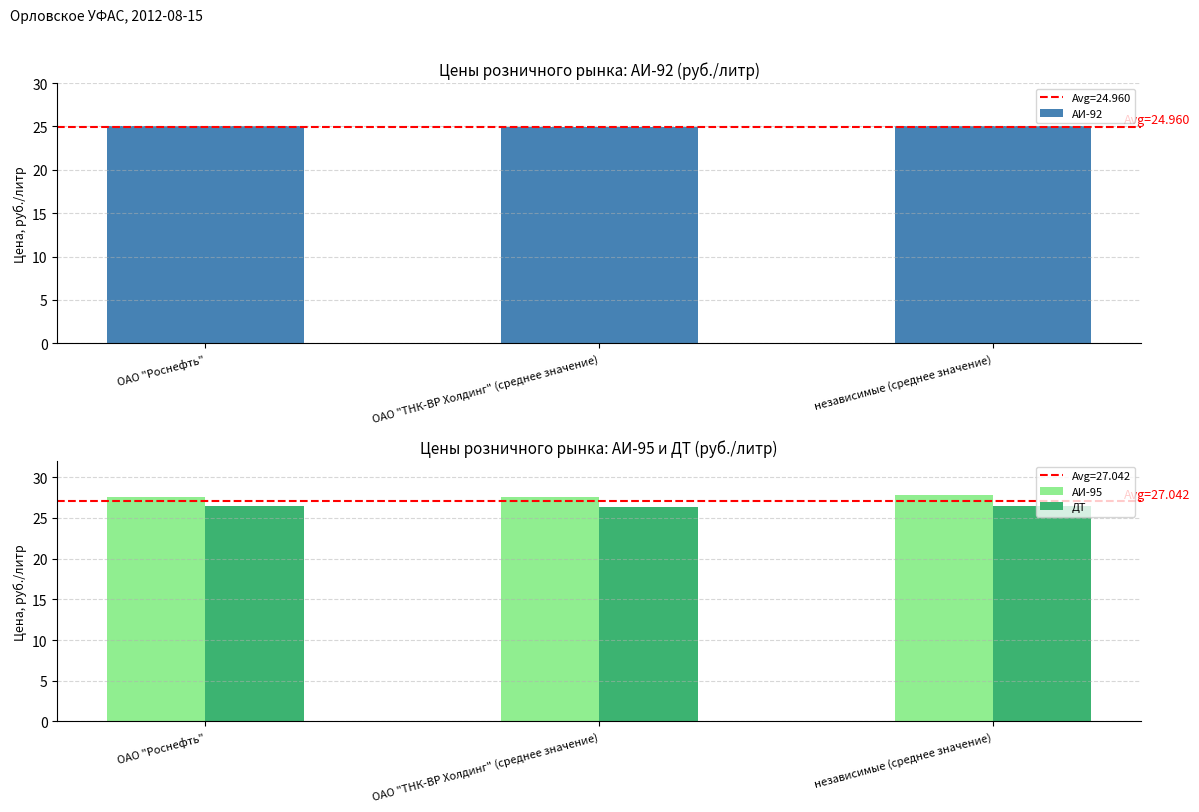

Reading left to right, transcribe all the data shown in this chart.

АИ-92: ОАО "Роснефть"=25.0	ОАО "ТНК-ВР Холдинг" (среднее значение)=24.9	независимые (среднее значение)=25.0
АИ-95: ОАО "Роснефть"=27.6	ОАО "ТНК-ВР Холдинг" (среднее значение)=27.6	независимые (среднее значение)=27.9
ДТ: ОАО "Роснефть"=26.5	ОАО "ТНК-ВР Холдинг" (среднее значение)=26.4	независимые (среднее значение)=26.4